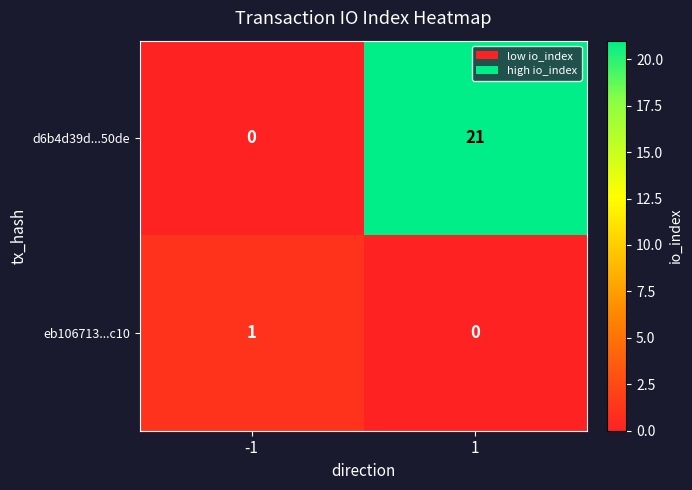

Rank the series by their average value, from lowest to highest.

eb106713...c10, d6b4d39d...50de